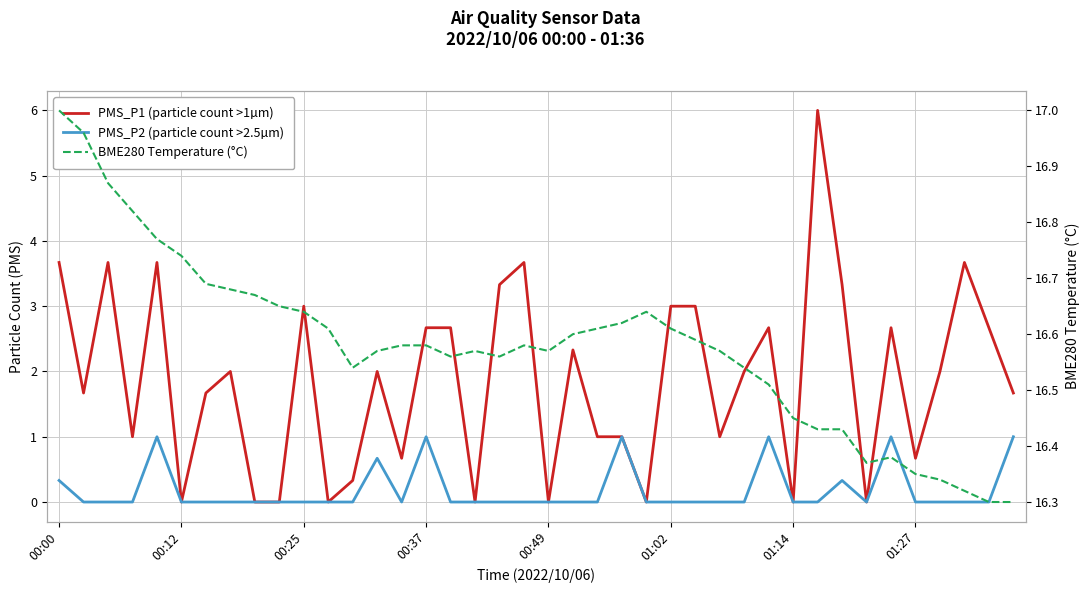

At how many categories does at least one series exceed 0?

40